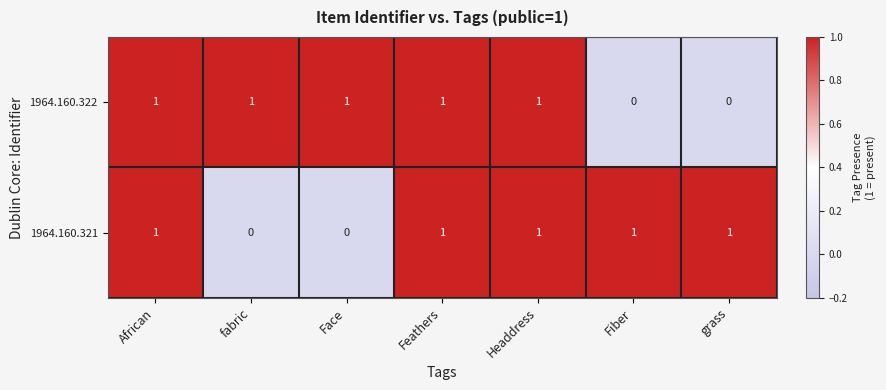

Rank the series at fabric from lowest to highest value.

1964.160.321, 1964.160.322